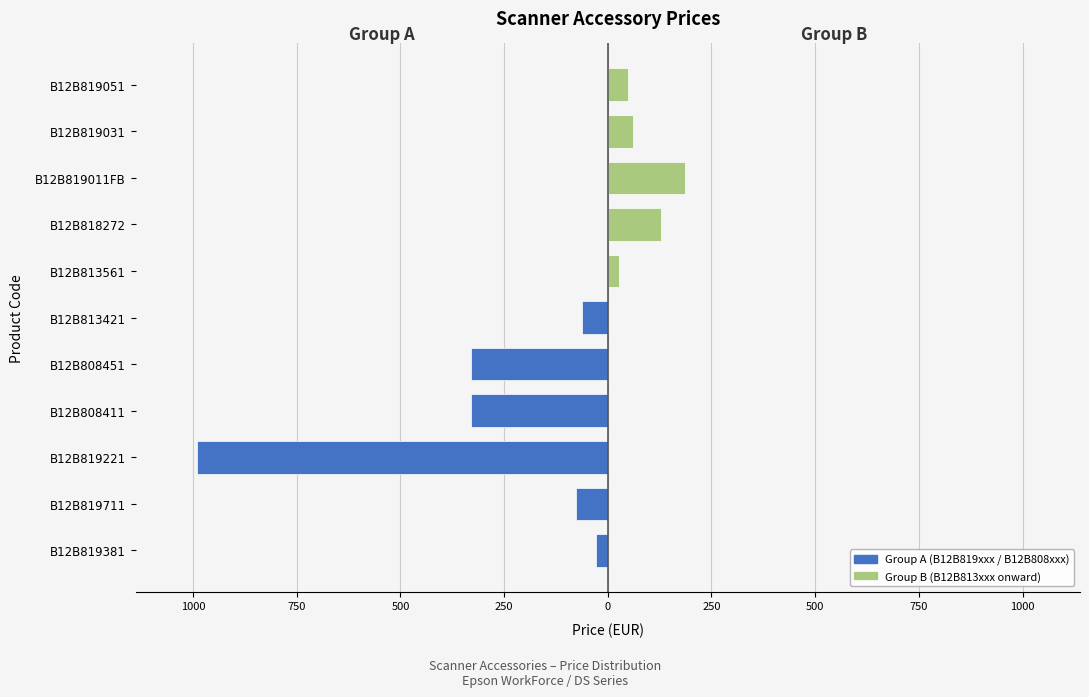

Which has a higher value, B12B808451 or B12B819381?

B12B808451